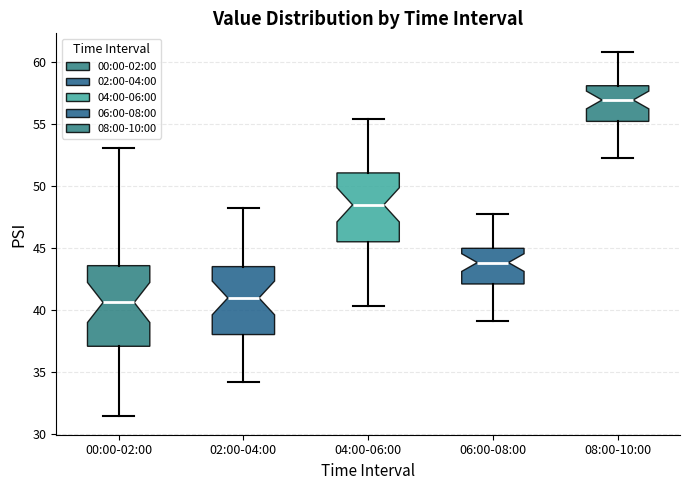

Where is the upper edge of the box for 04:00-06:00 on the y-axis? The values are not printed on the chart, so give them approximately, as read against the axis.

51.0